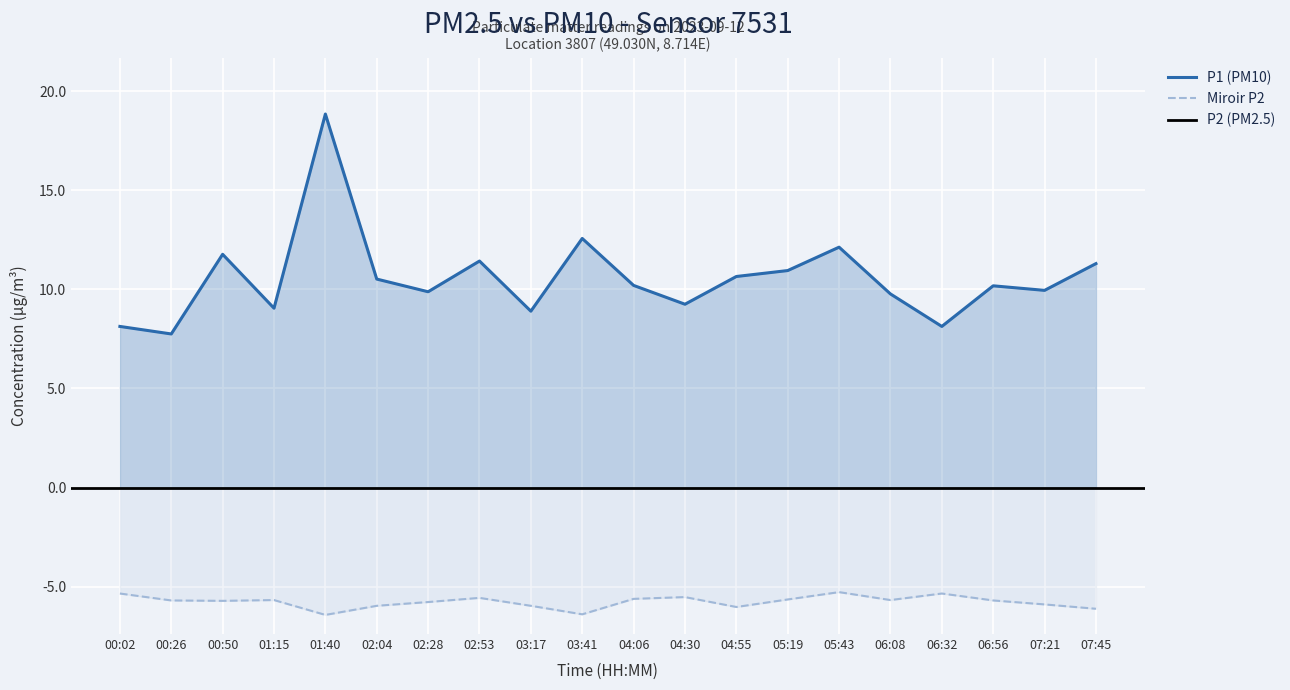

What is the sum of the P1 values at 01:40 and 02:28?

28.7